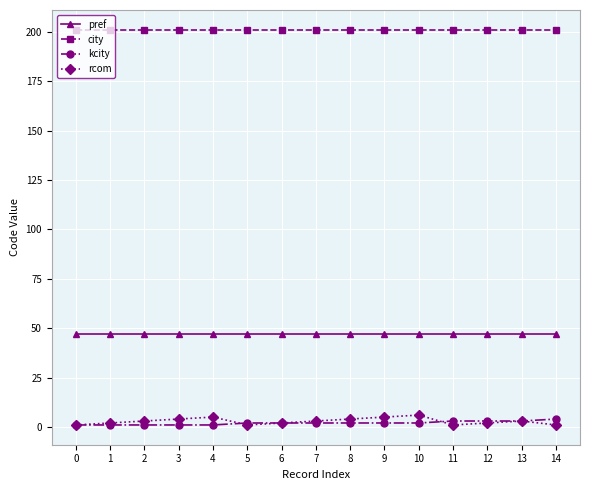

How many categories are shown in the chart?

15